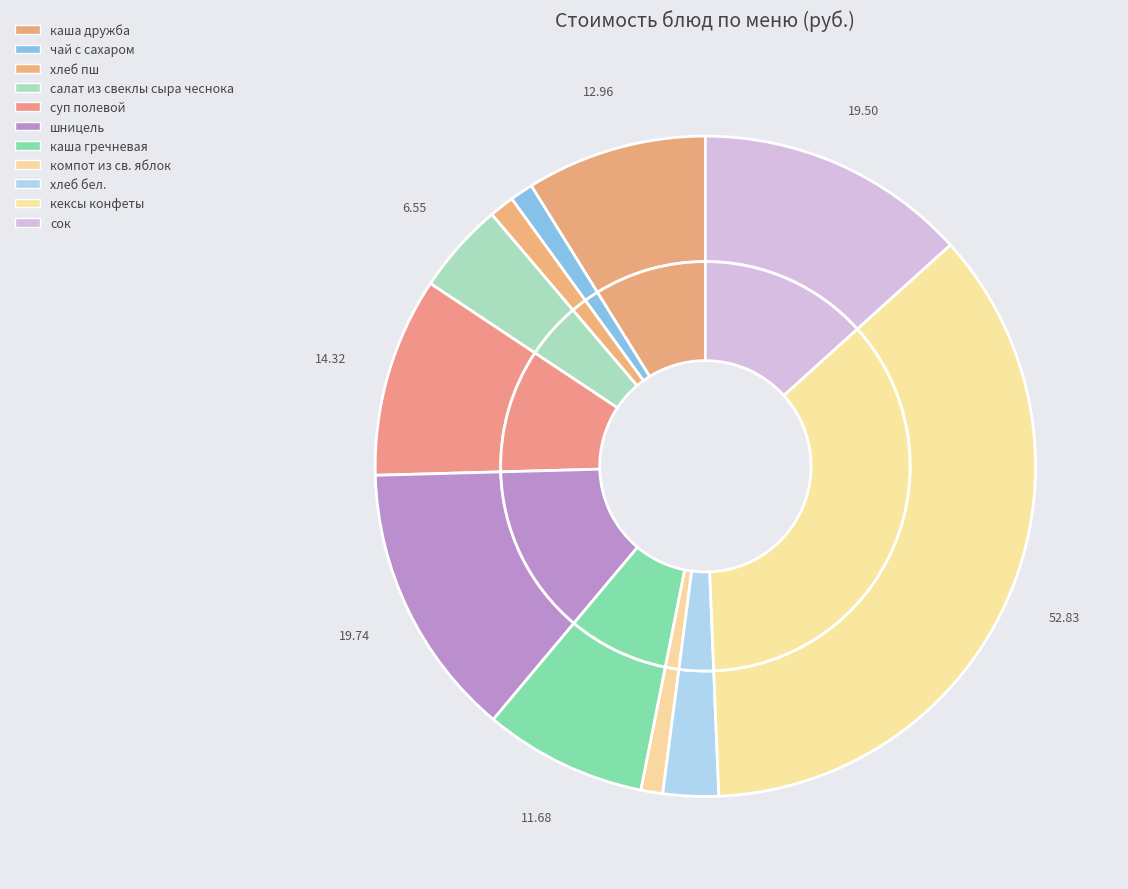

Count the number of slices in the pie.

11